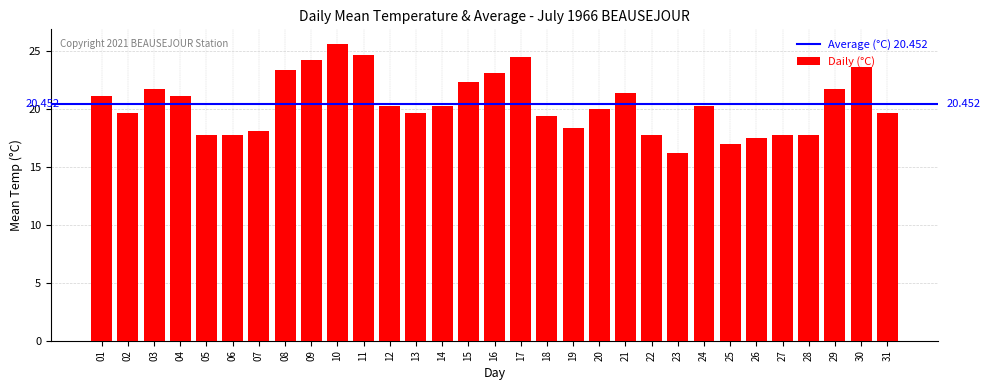

True or false: the data shows 31.9 at 24.

False